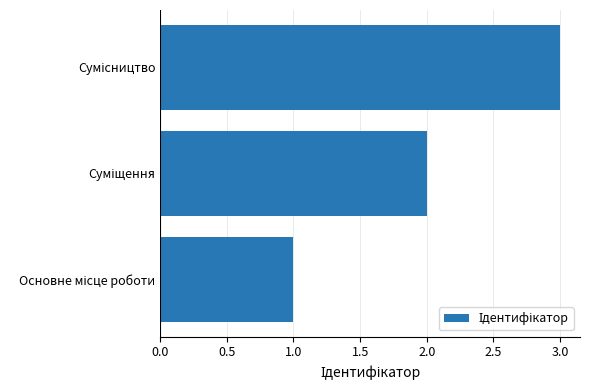

What is the sum of all values?

6